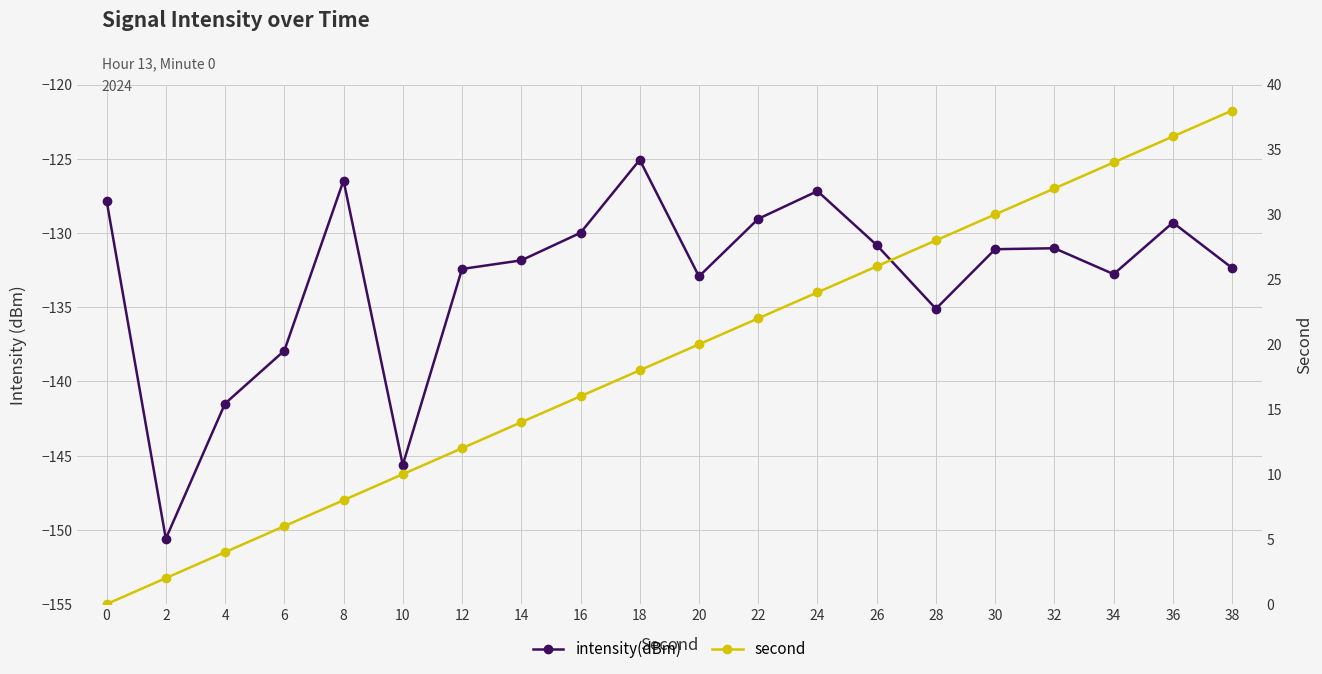

Which series has the largest total across all categories?

second